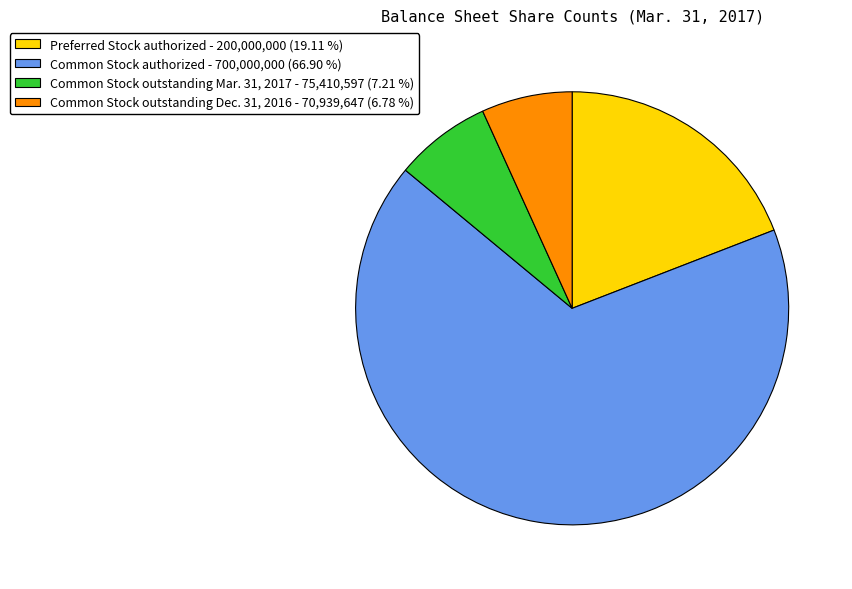

Does Common Stock authorized account for over 50% of the chart?

Yes